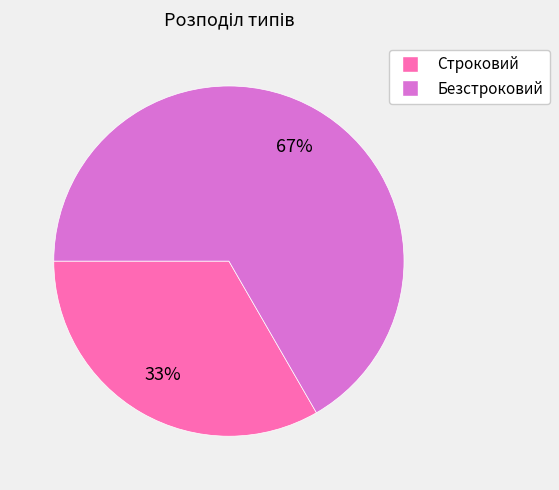

How many segments does this pie chart have?

2